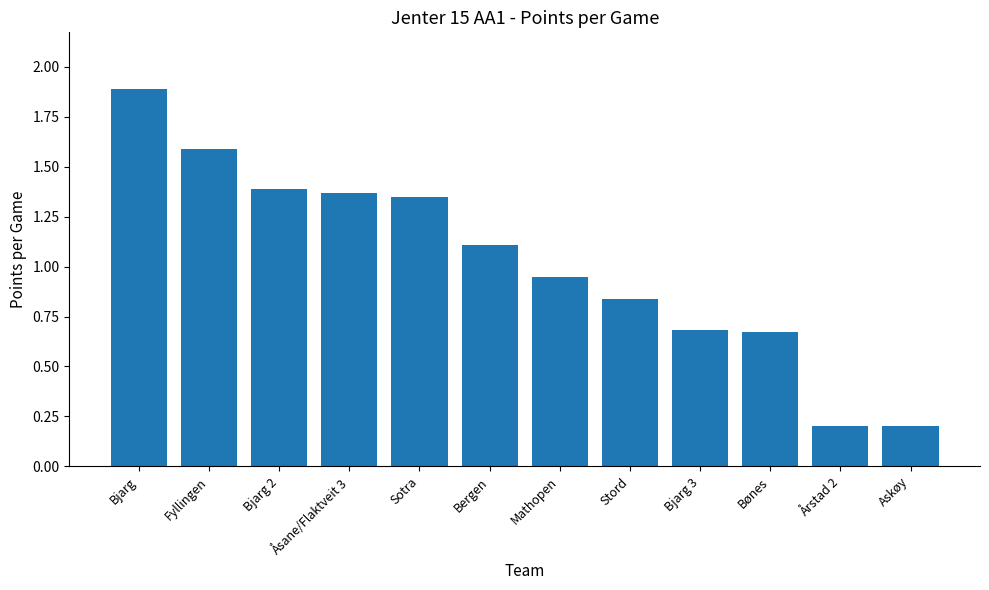

What is the value of the 6th bar from the left?

1.1